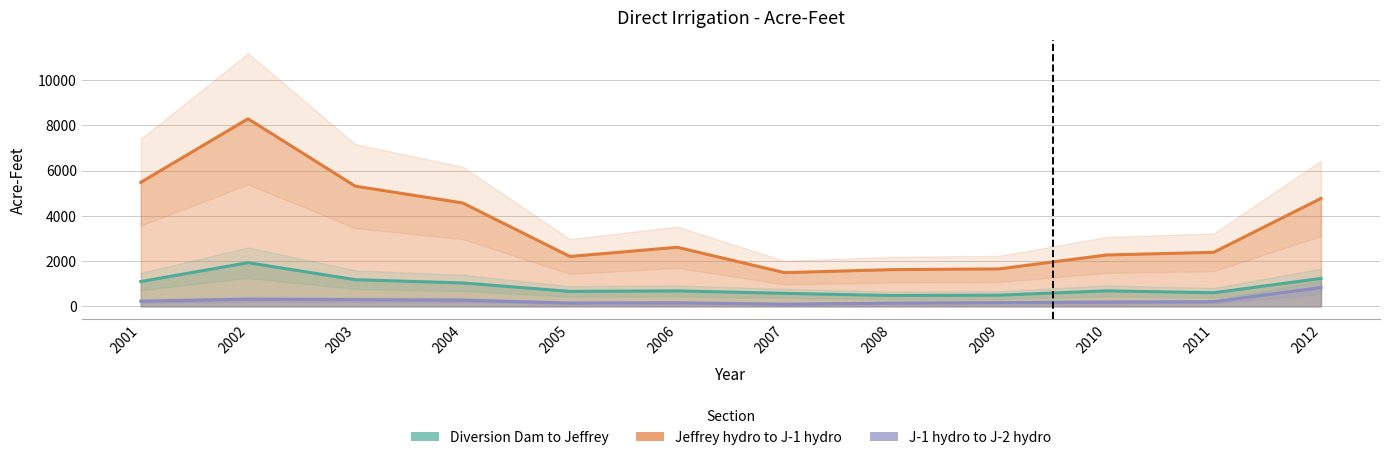

True or false: J-1 hydro to J-2 hydro has more than 2 interior local peaks.

False